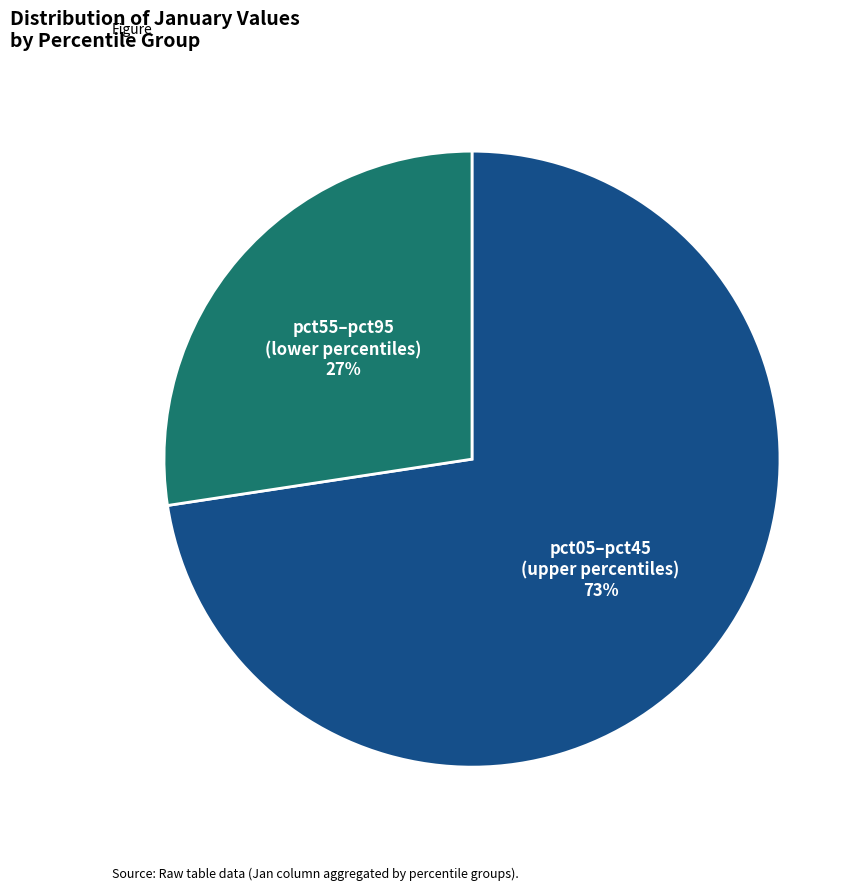

To the nearest percent, what is the average slice percentage?

50%